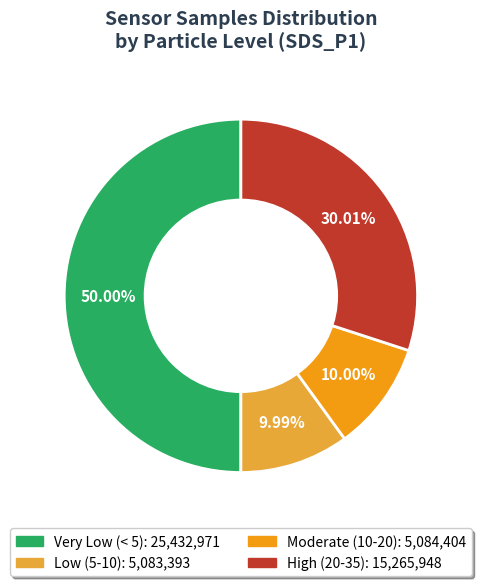

Does any single category account for the majority?

No